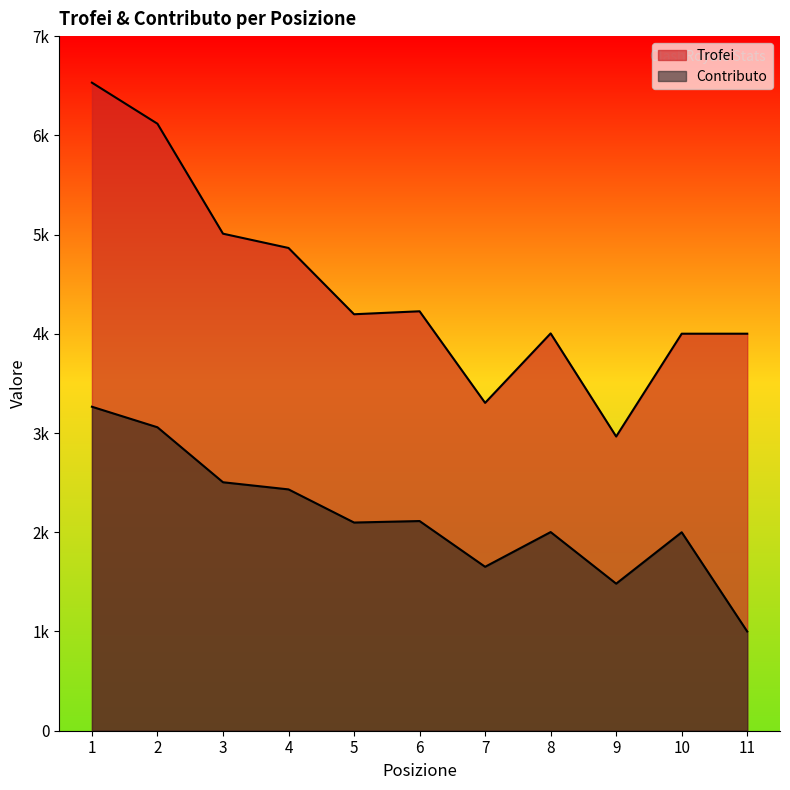

How many interior local valleys does the Contributo series have?

3